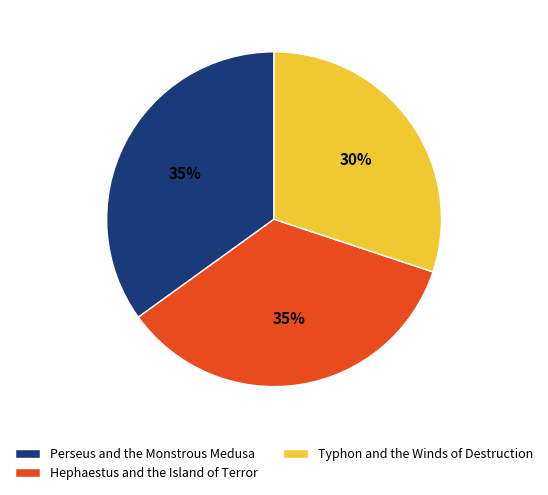

To the nearest percent, what portion does Typhon and the Winds of Destruction represent?

30%